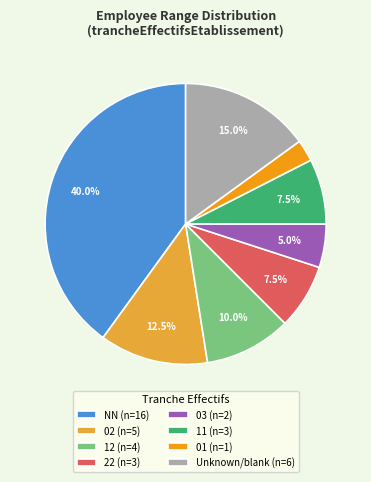

Does any single category account for the majority?

No